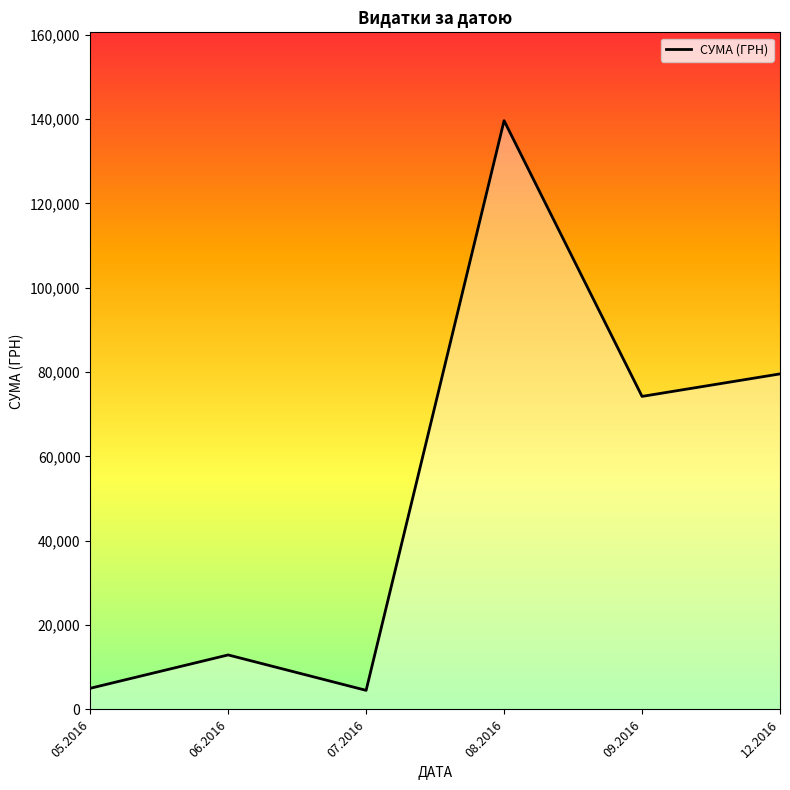

What is the average value?

52644.5